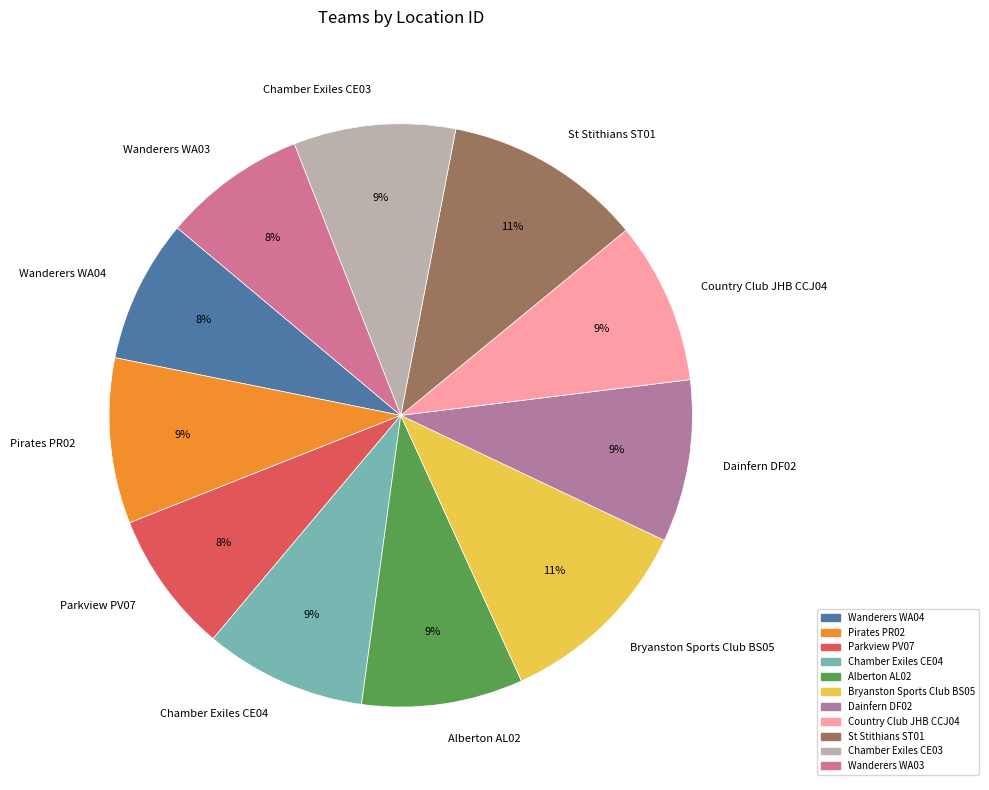

What percentage is the Wanderers WA03 slice, to the nearest percent?

8%